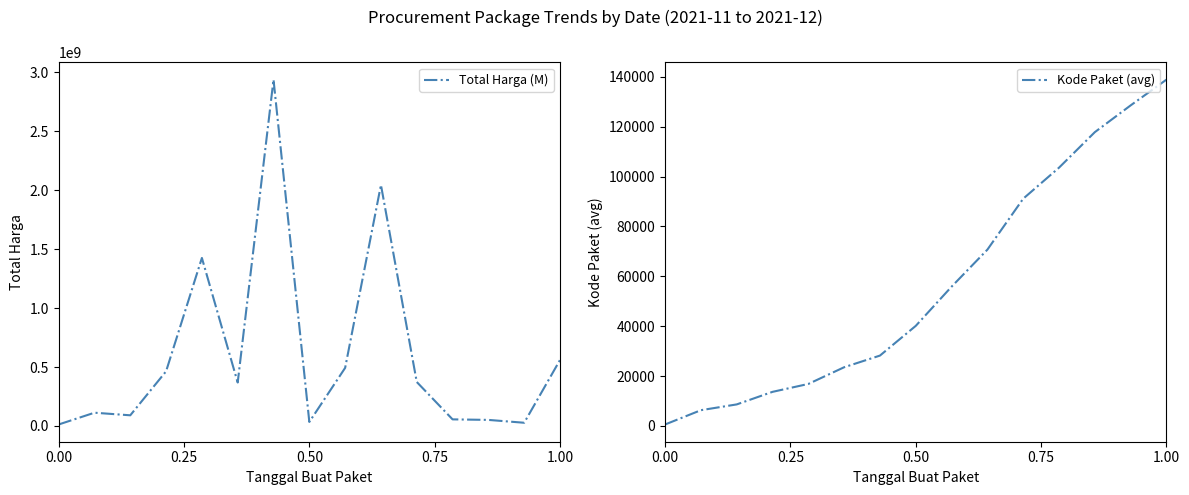

What is the highest value of the Total Harga (M) series?

2939002240